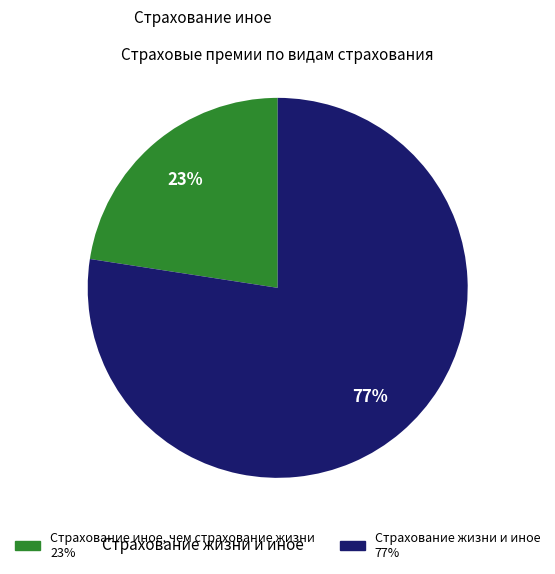

True or false: Страхование иное, чем страхование жизни accounts for 23% of the total.

True